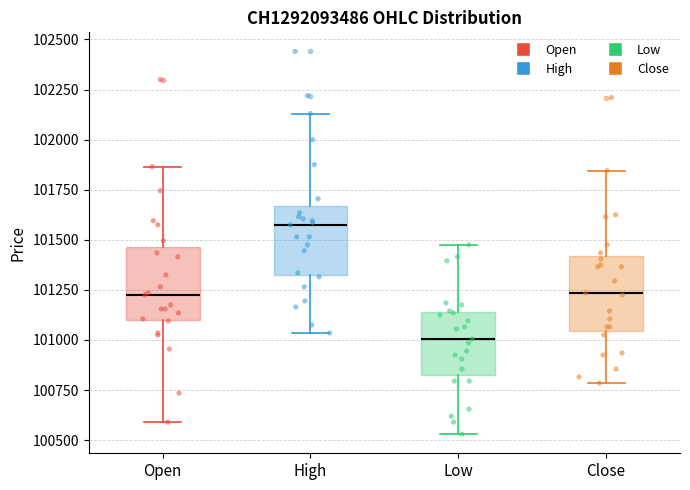

Which box has the lowest median line?

Low